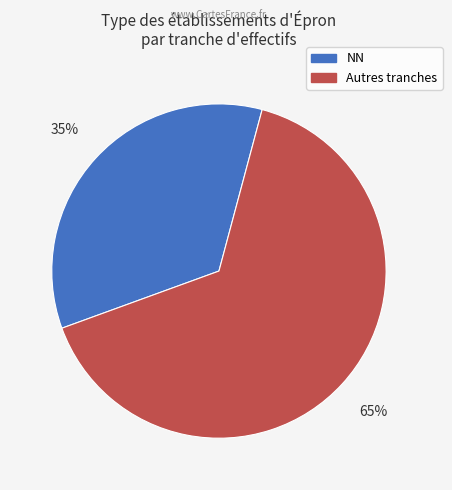

Which category has the biggest portion of the pie?

Autres tranches